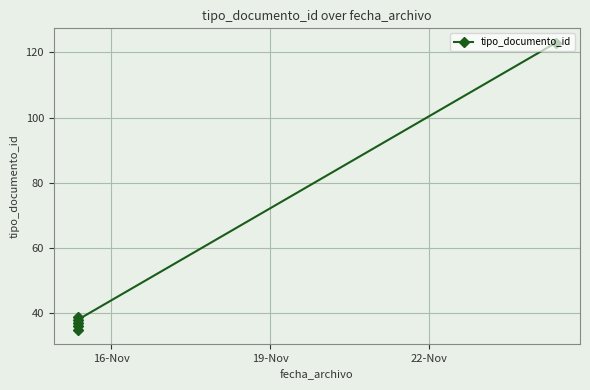

How many interior local valleys (lower than both neighbors) does the data have?

1